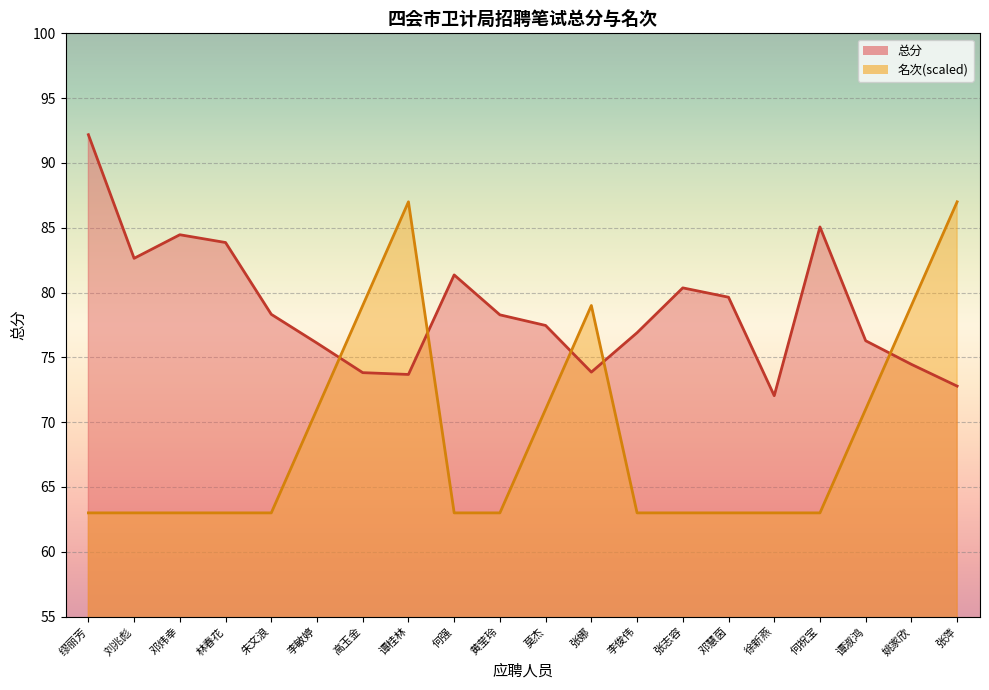

Between 缪丽芳 and 谭桂林, which is larger?

缪丽芳